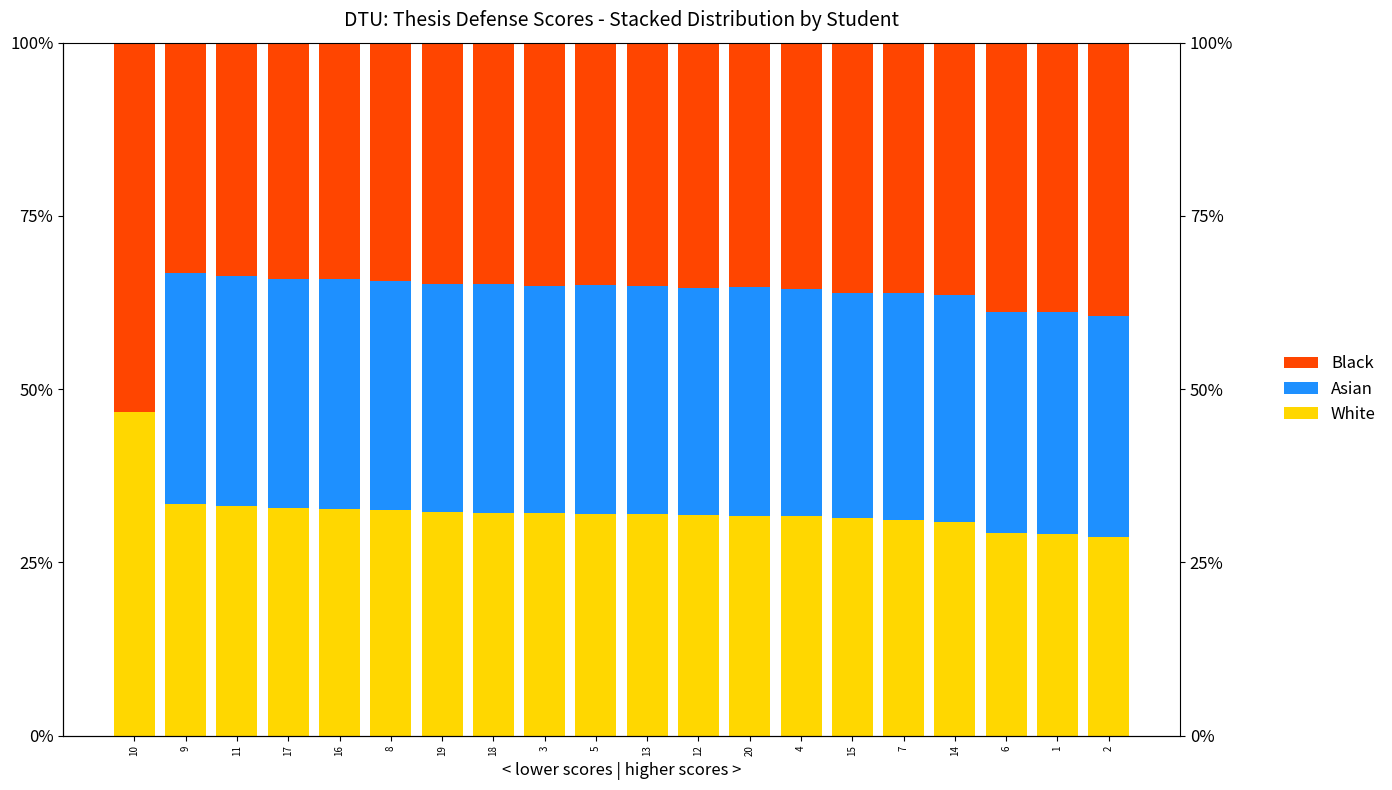

What is the sum of the Black values at 6 and 10?

92.1